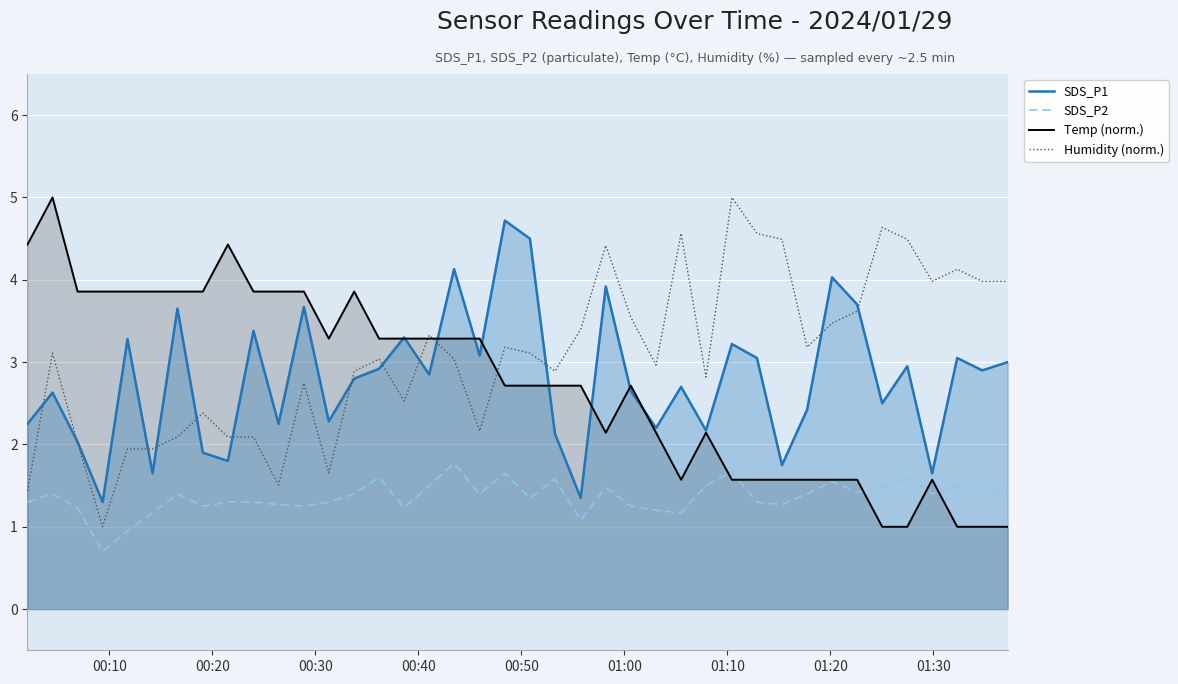

Which series has the largest total across all categories?

Humidity (norm.)